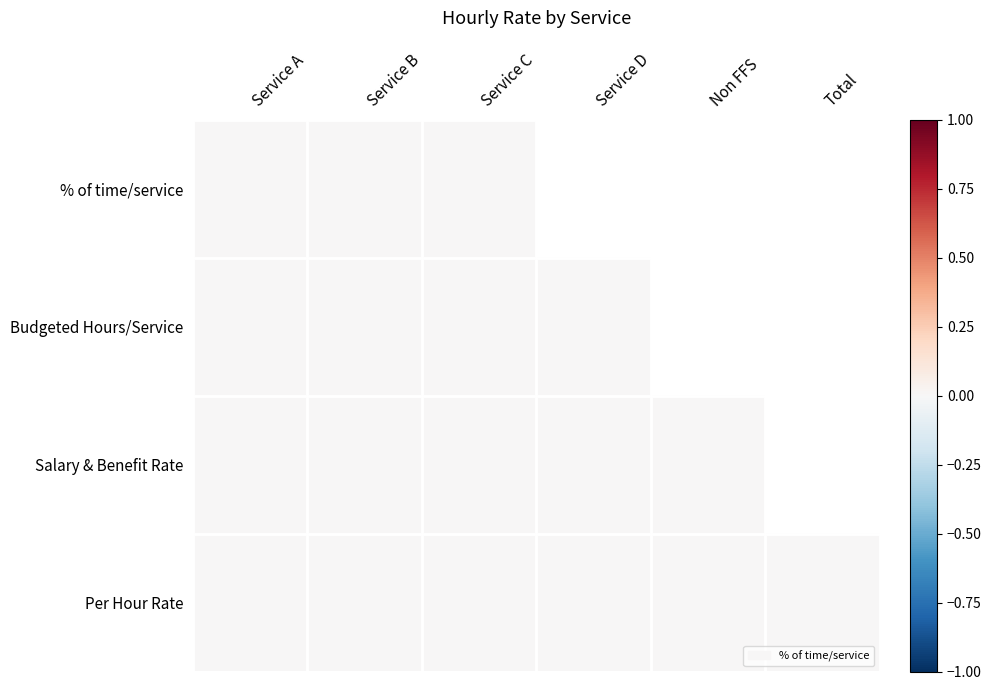

Count the number of data series in this chart.

4